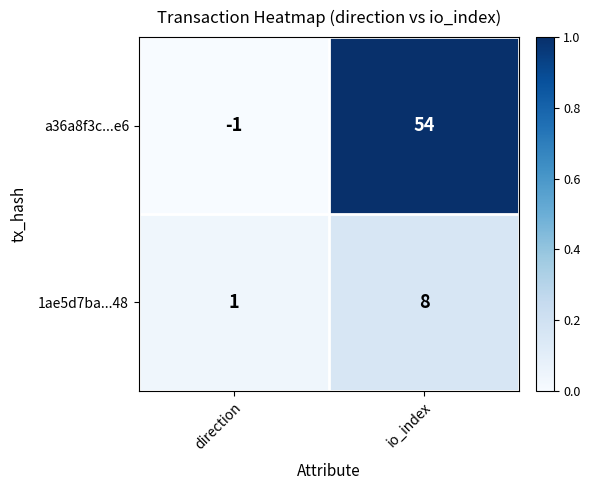

Reading left to right, extract all data points from this chart.

a36a8f3c...e6: -1	54
1ae5d7ba...48: 1	8